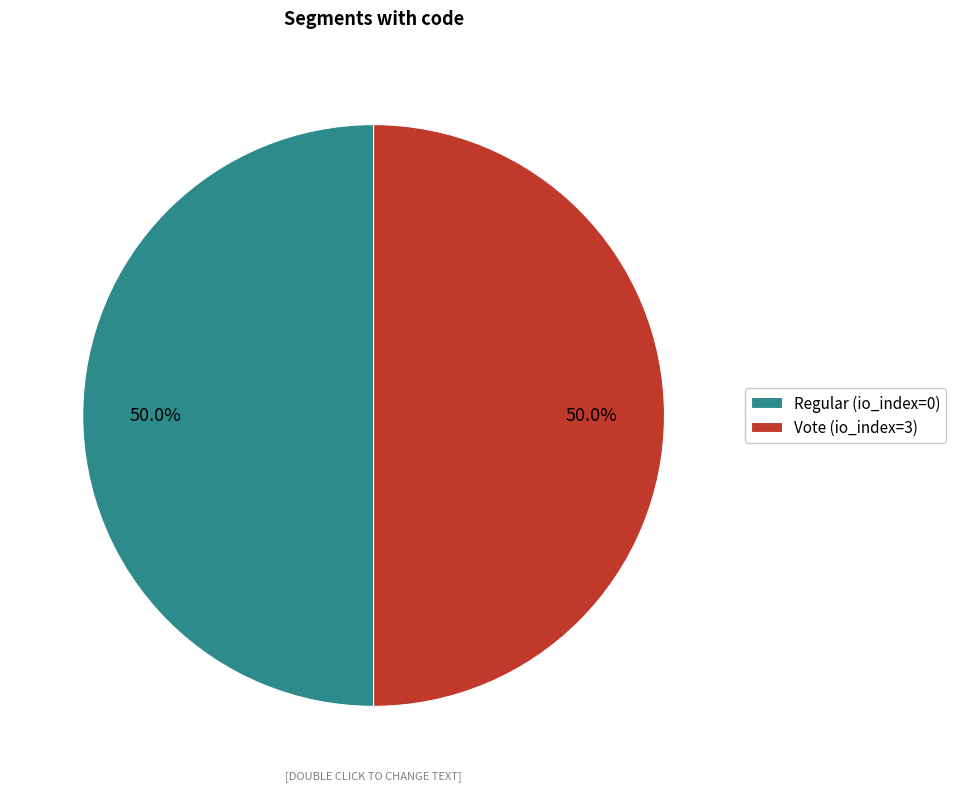

To the nearest percent, what percentage of the pie is Vote (io_index=3)?

50%